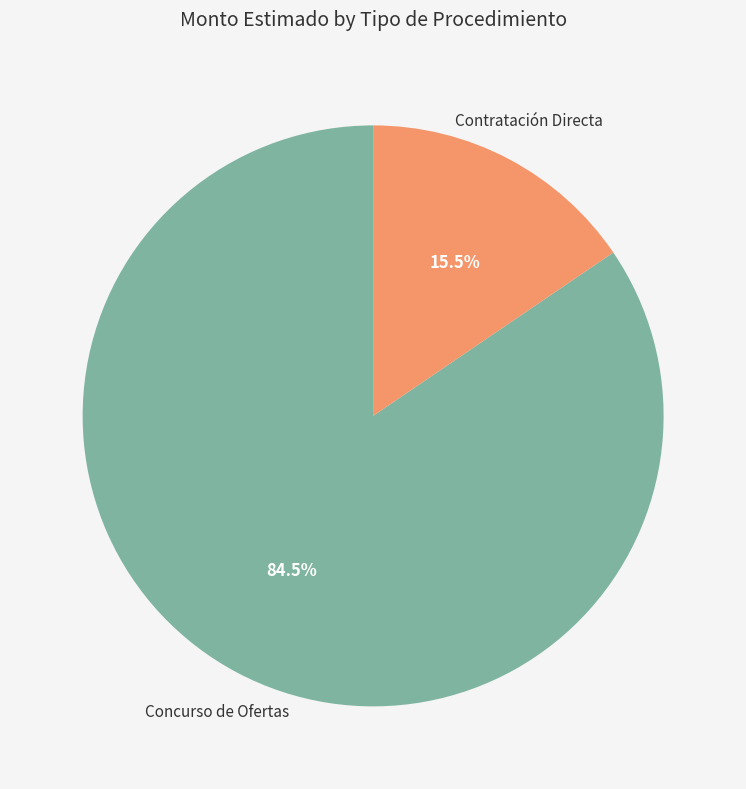

What is the smallest slice in the pie chart?

Contratación Directa